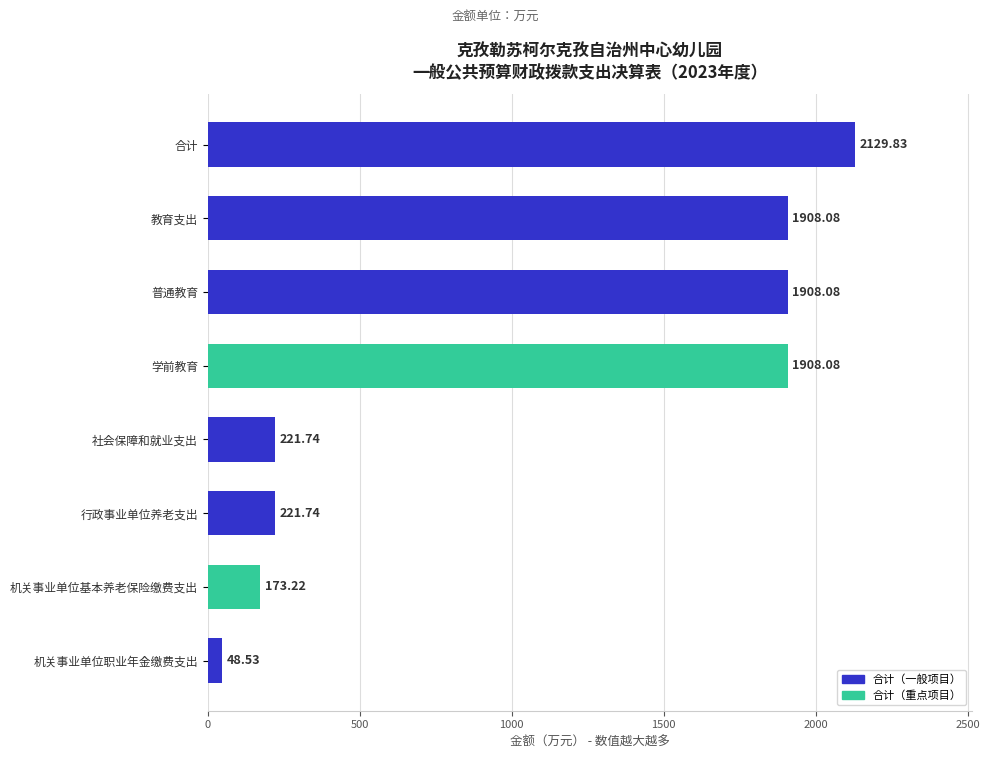

What is the difference between the second highest and second lowest values?

1734.9